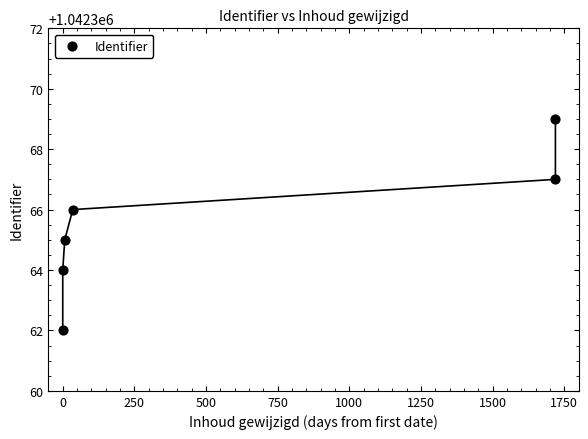

What is the average X value?

580